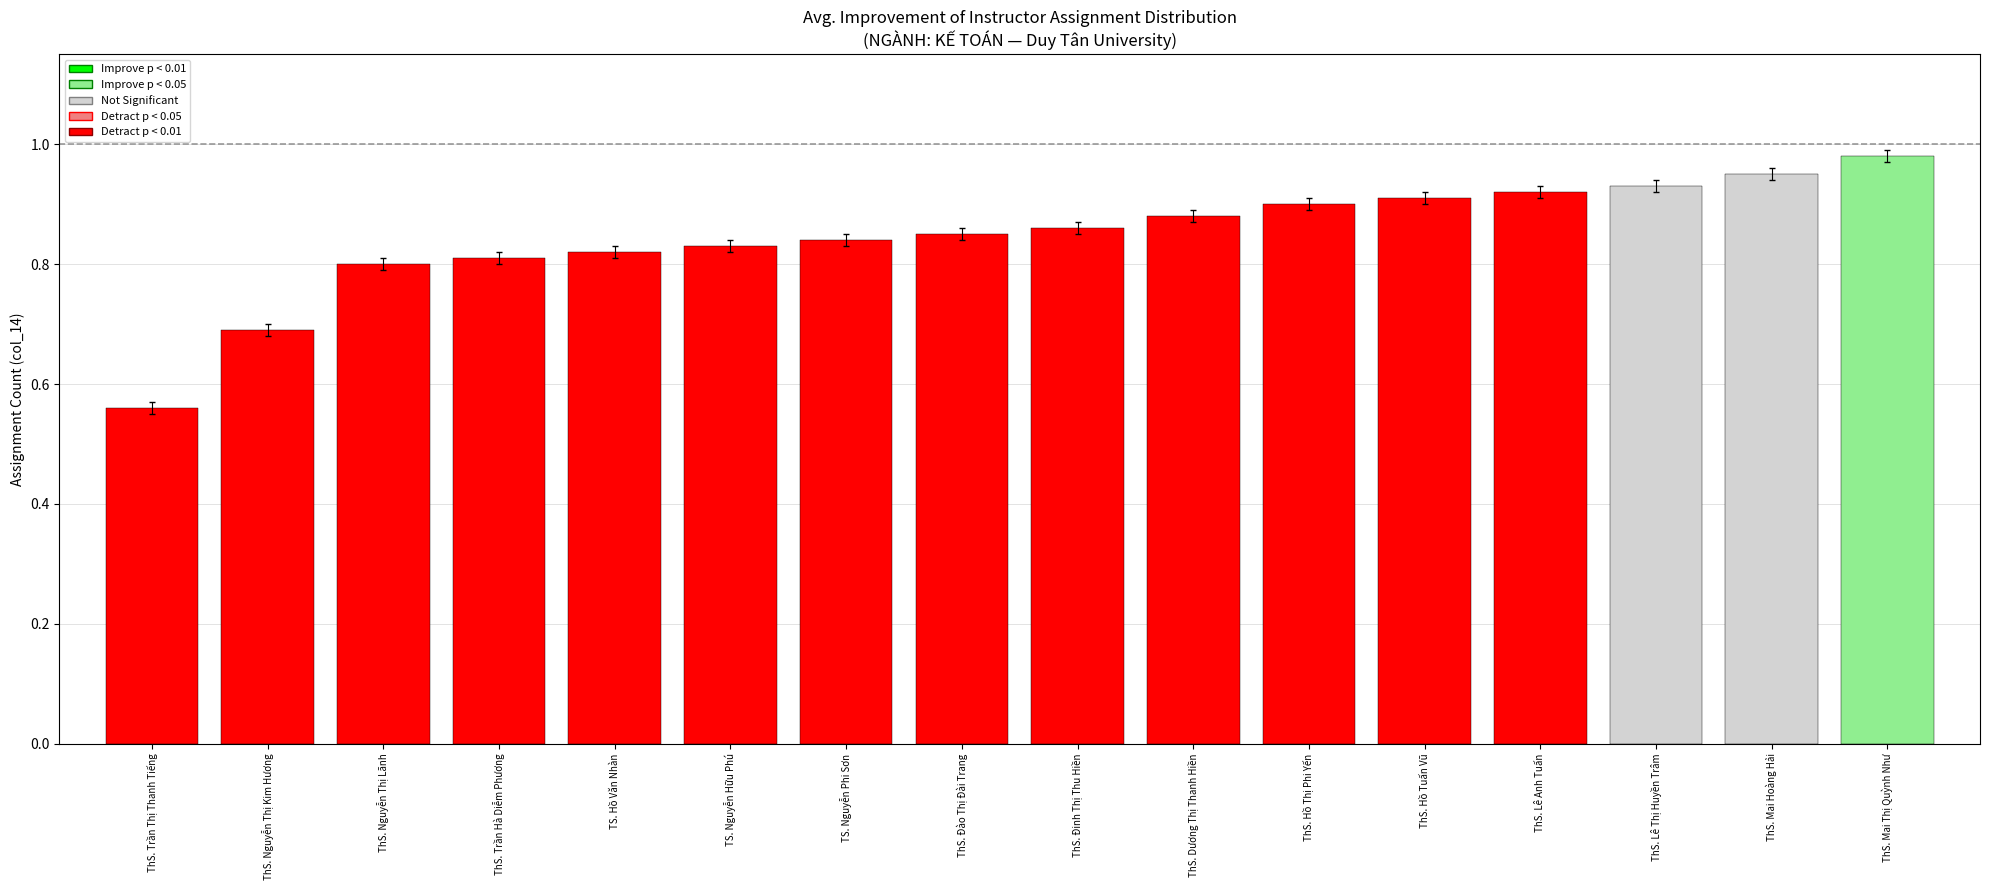

Where is the data nearest to the value 0?

ThS. Trần Thị Thanh Tiếng